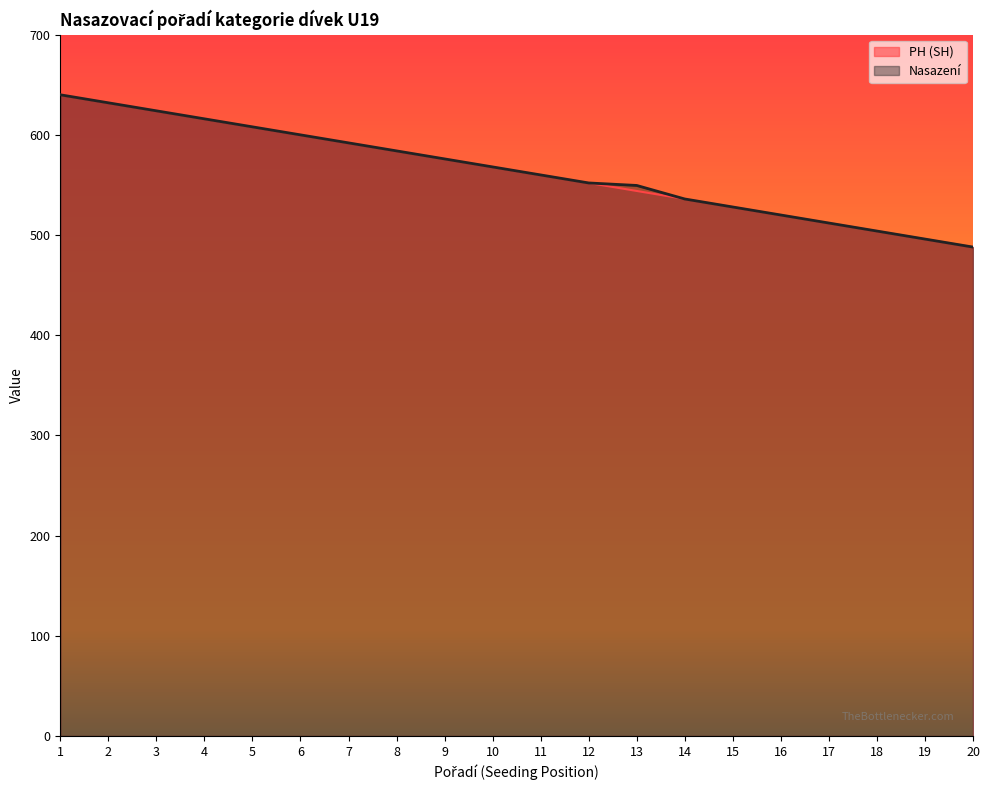

Which series changed the most between 11 and 20?

PH (SH)